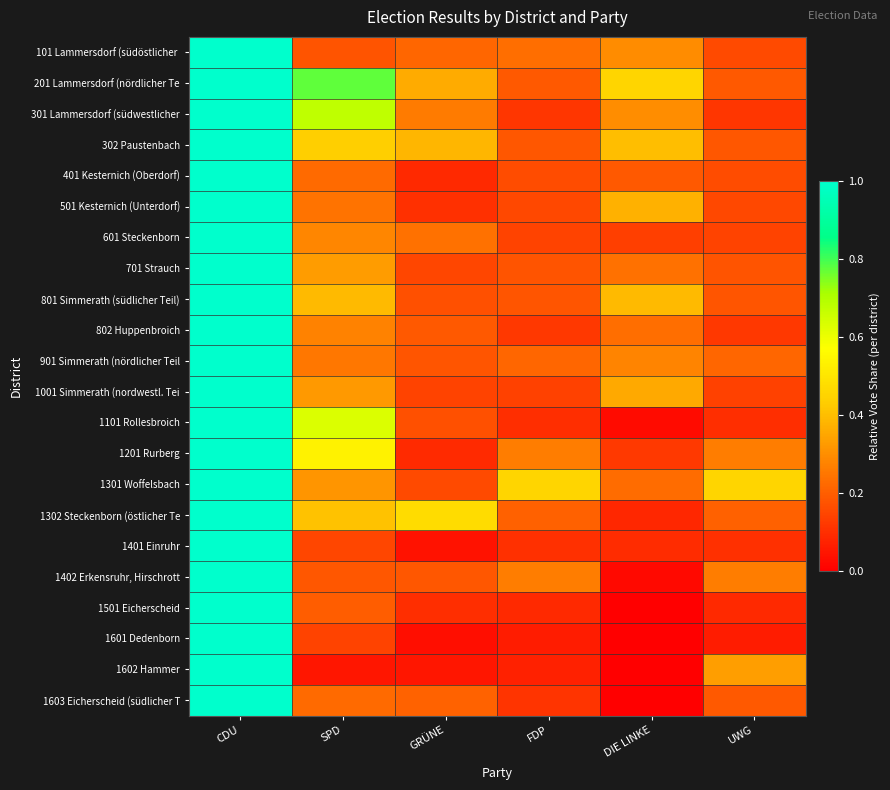

Which has a higher value, SPD or DIE LINKE?

DIE LINKE